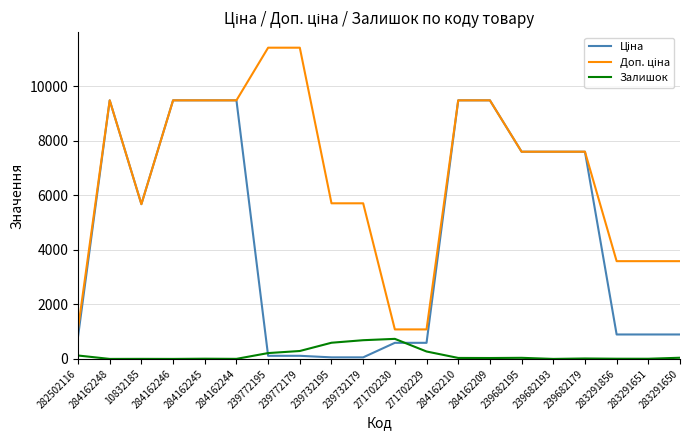

What is the maximum value shown in the chart?

11410.0